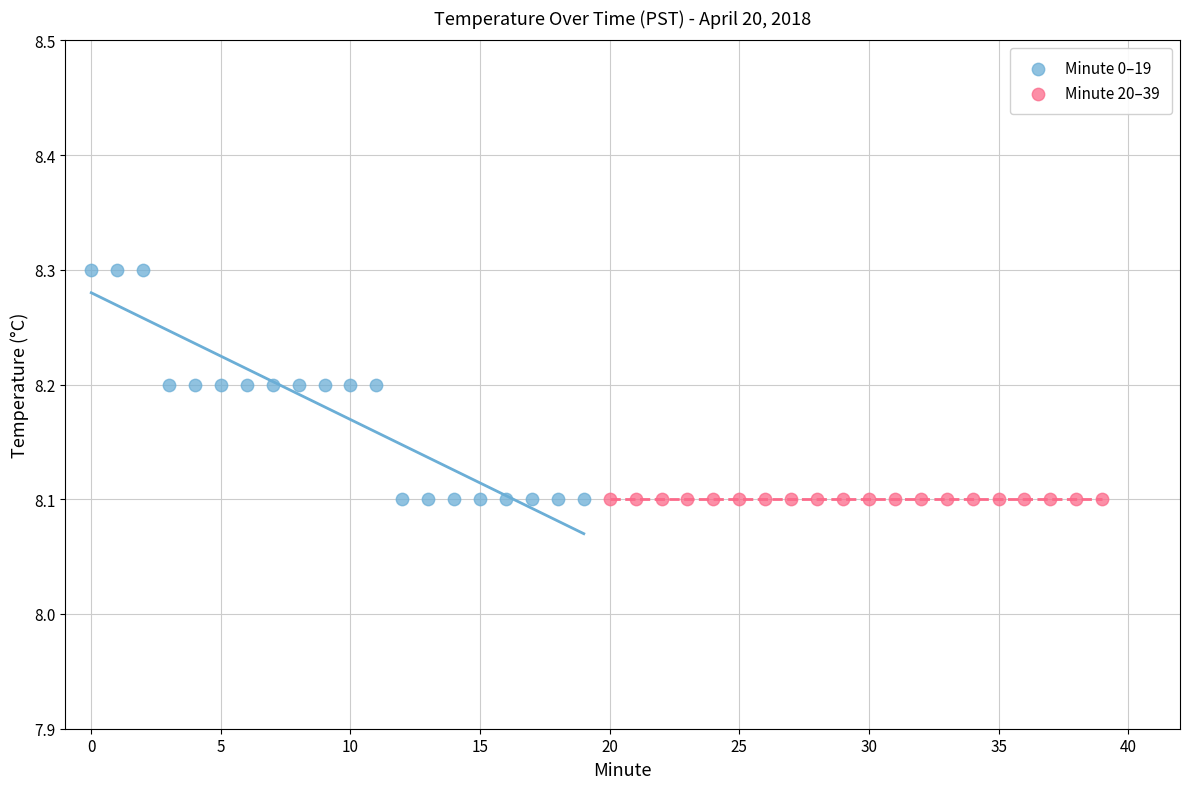

Which series reaches the maximum Y coordinate?

Minute 0–19